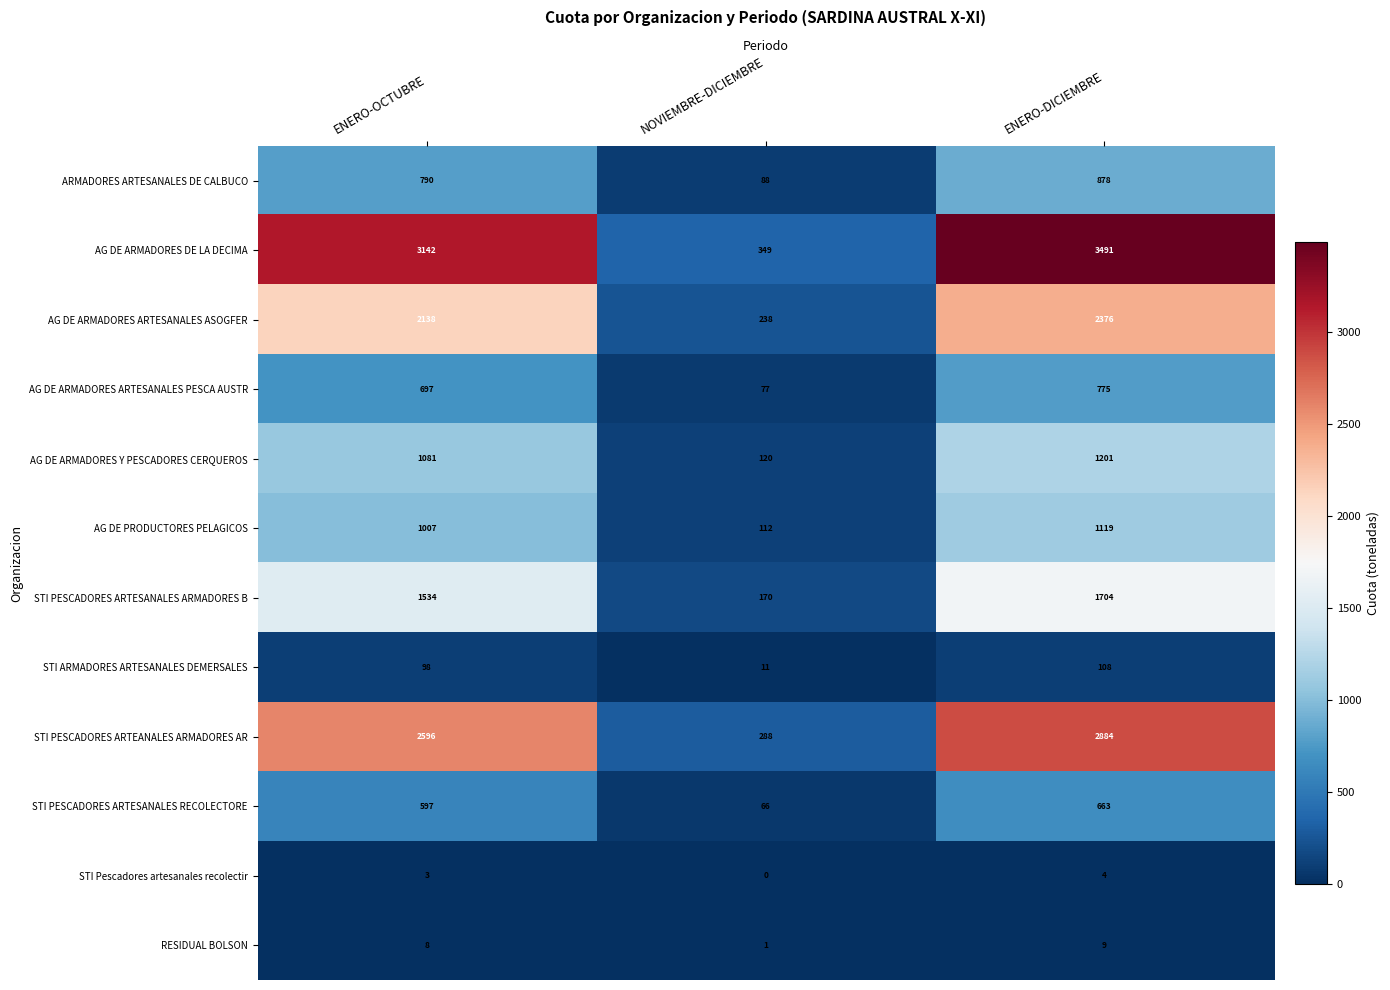

True or false: STI PESCADORES ARTEANALES ARMADORES AR has a value of 2884 at ENERO-DICIEMBRE.

True